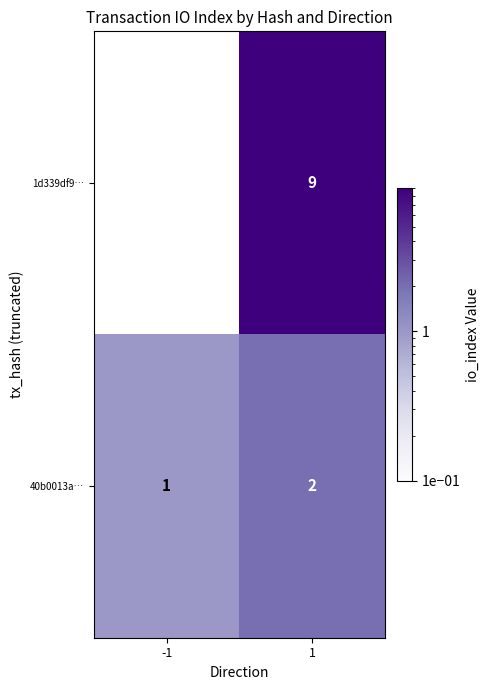

What is the minimum value shown in the chart?

-1